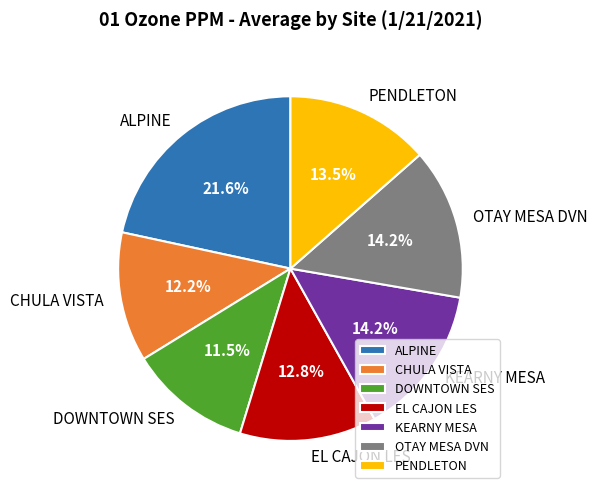

To the nearest percent, what is the difference between the largest and smallest slice percentages?

10%